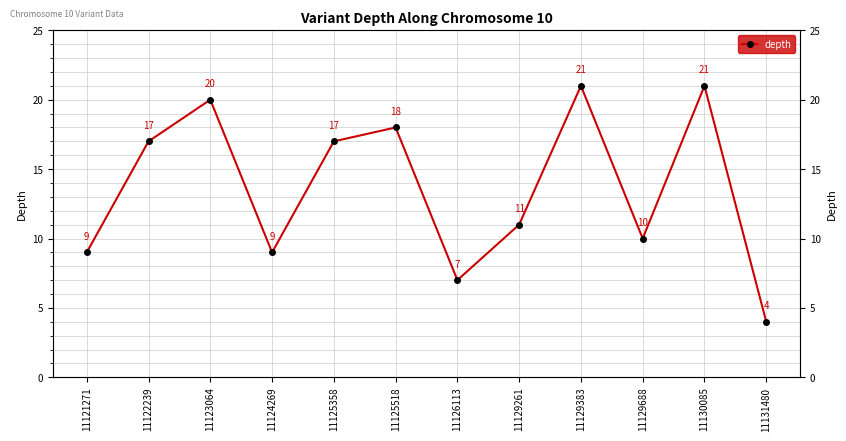

List the labels in order of value, largest first.

11129383, 11130085, 11123064, 11125518, 11122239, 11125358, 11129261, 11129688, 11121271, 11124269, 11126113, 11131480